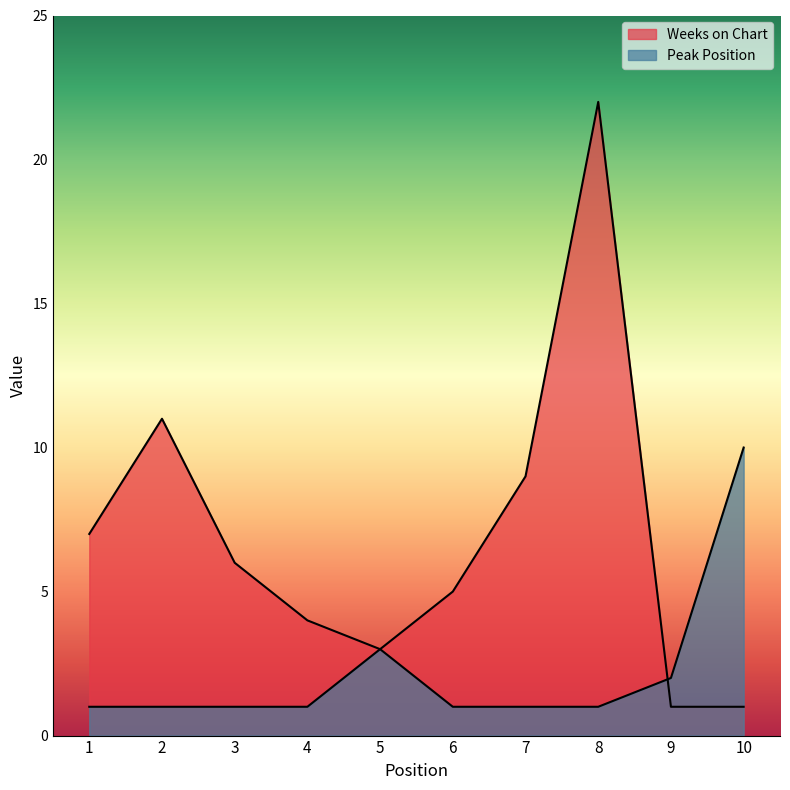

What is the difference between the maximum and minimum values in the Weeks on Chart series?

21